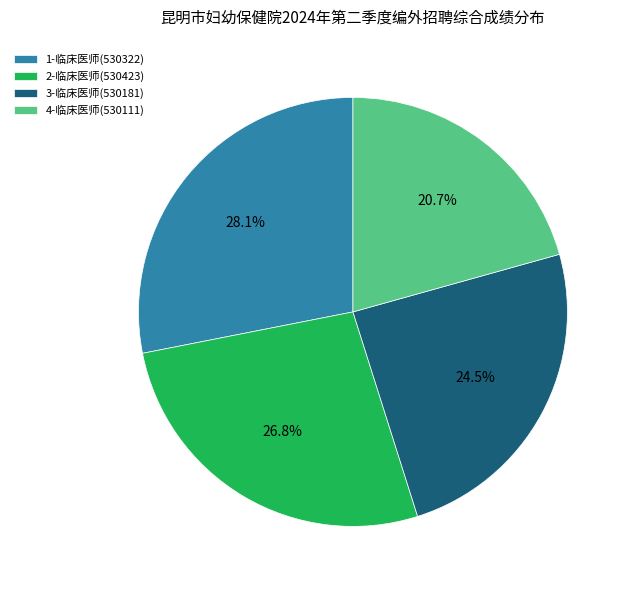

To the nearest percent, what is the average slice percentage?

25%